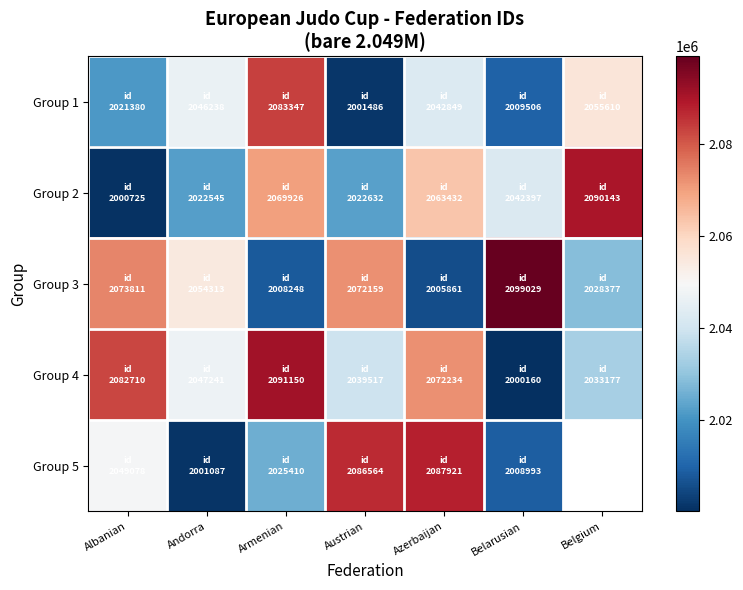

Rank the series by their maximum value, from highest to lowest.

Group 3, Group 4, Group 2, Group 5, Group 1